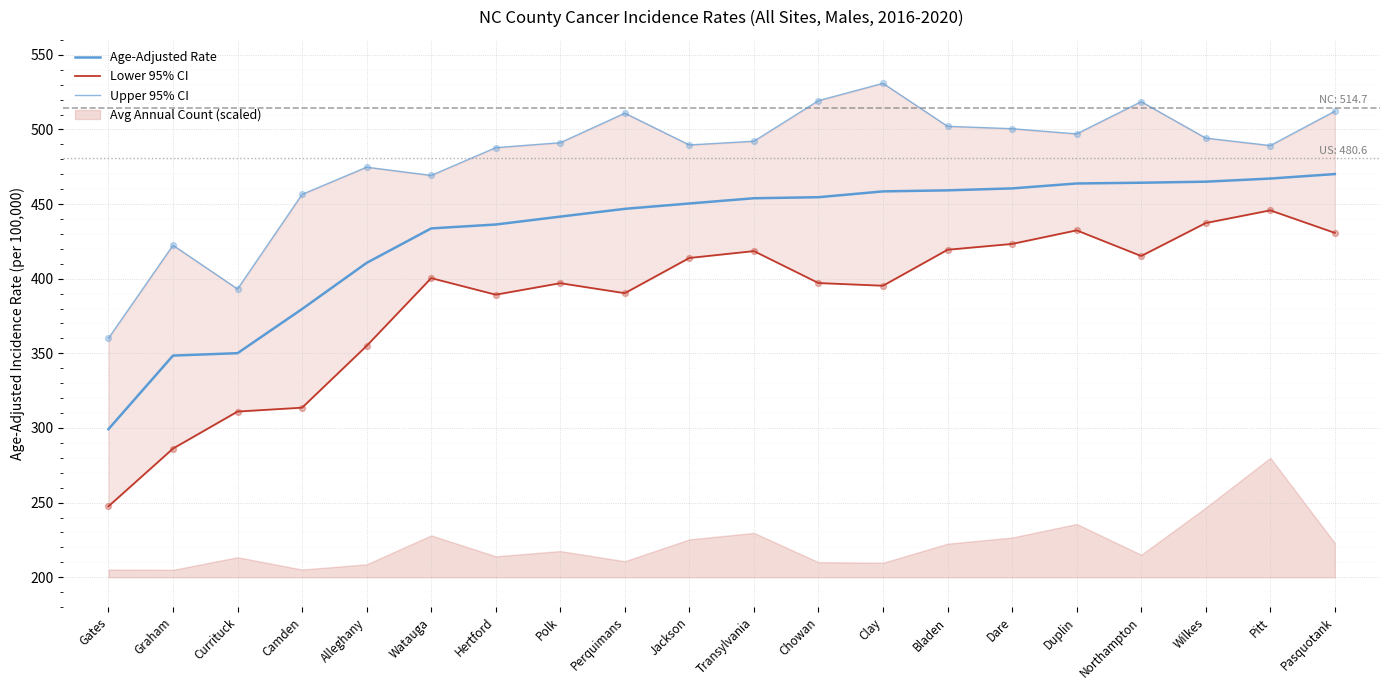

What is the total value across all series at Perquimans?

1348.0